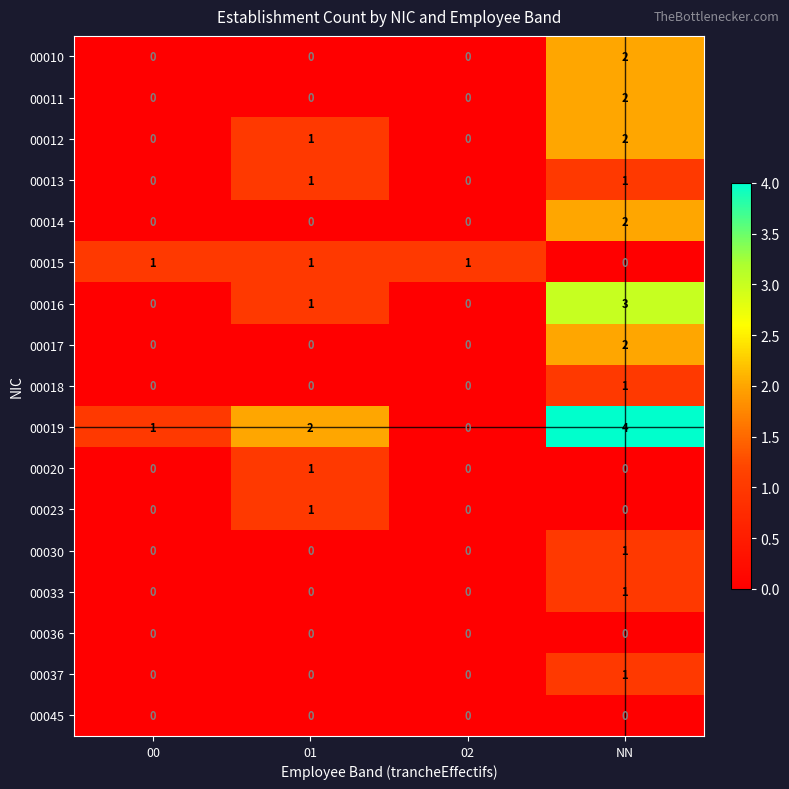

Count the 00033 values in the range 0 to 1.

4